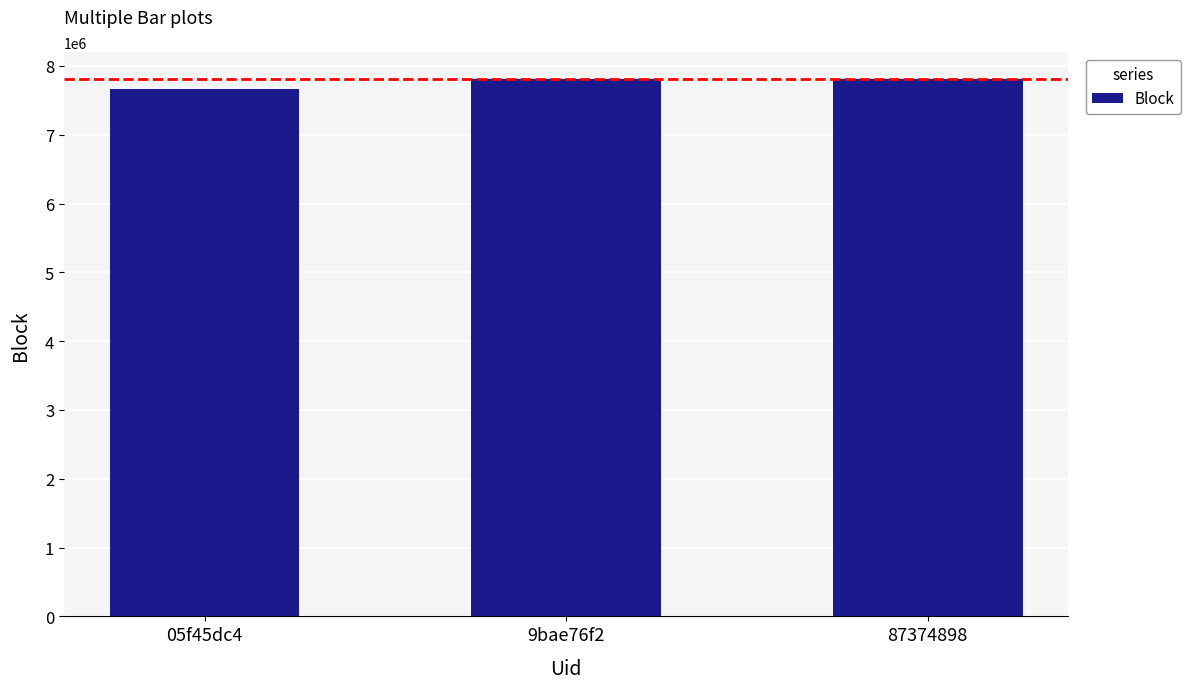

What is the value of the 2nd bar from the left?

7810372